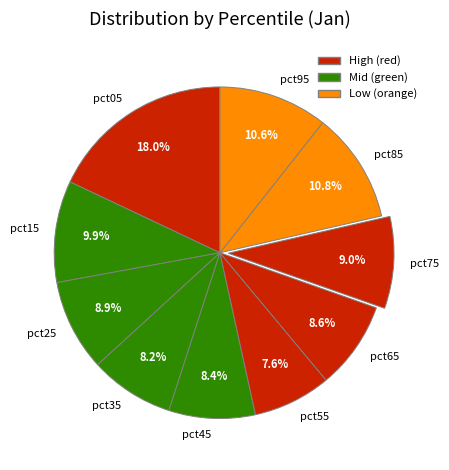

To the nearest percent, what portion does pct55 represent?

8%